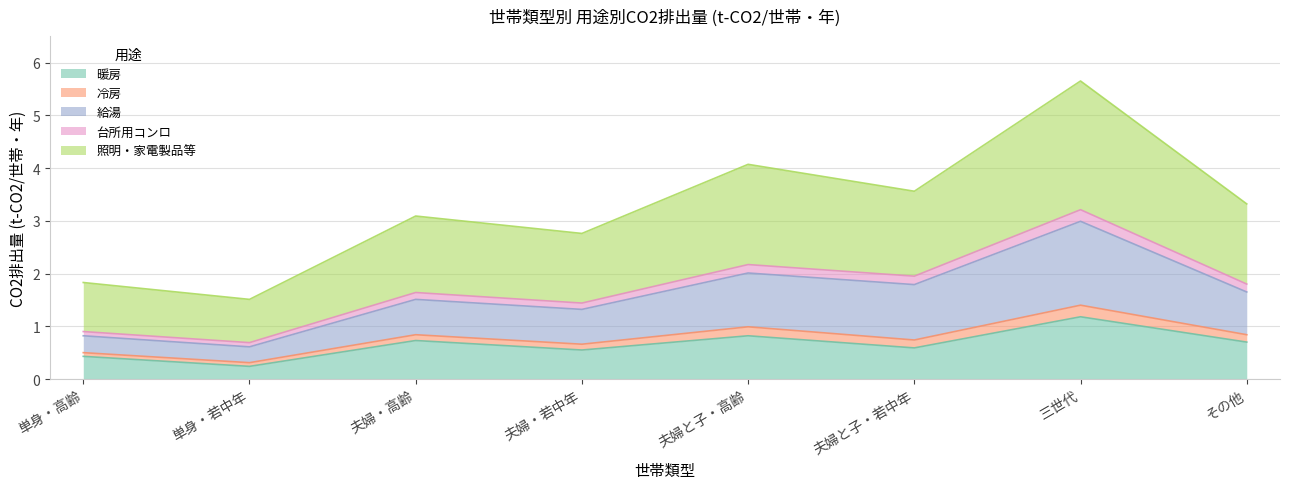

What position from the left is その他?

8